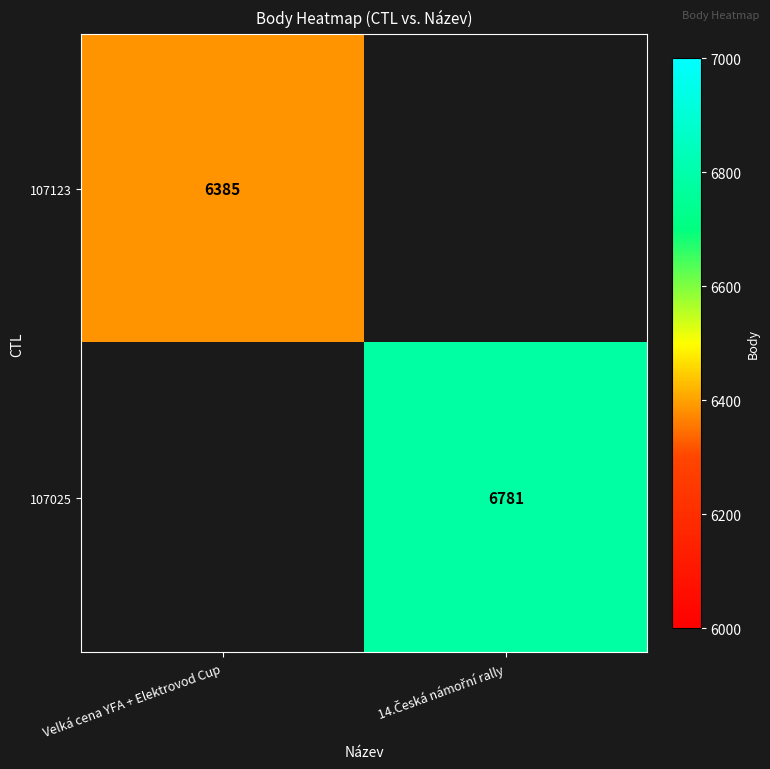

What is the minimum value shown in the chart?

6385.0